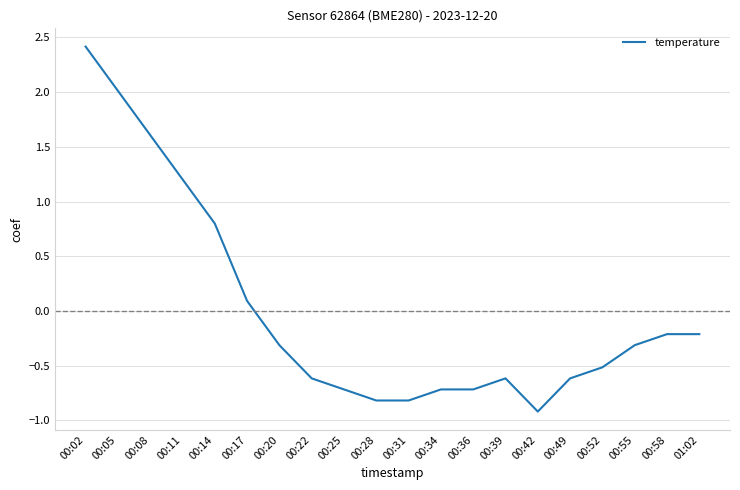

What position from the right is 00:55?

3